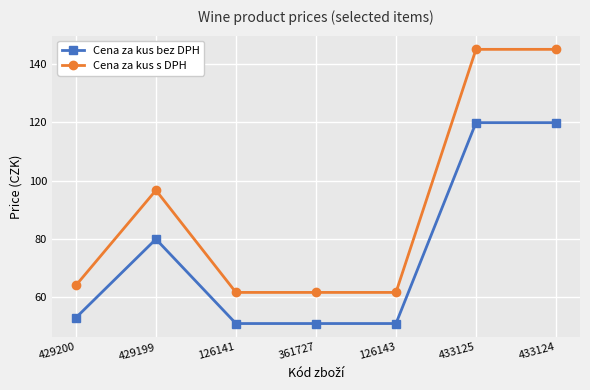

True or false: Cena za kus s DPH and Cena za kus bez DPH intersect in this chart.

False